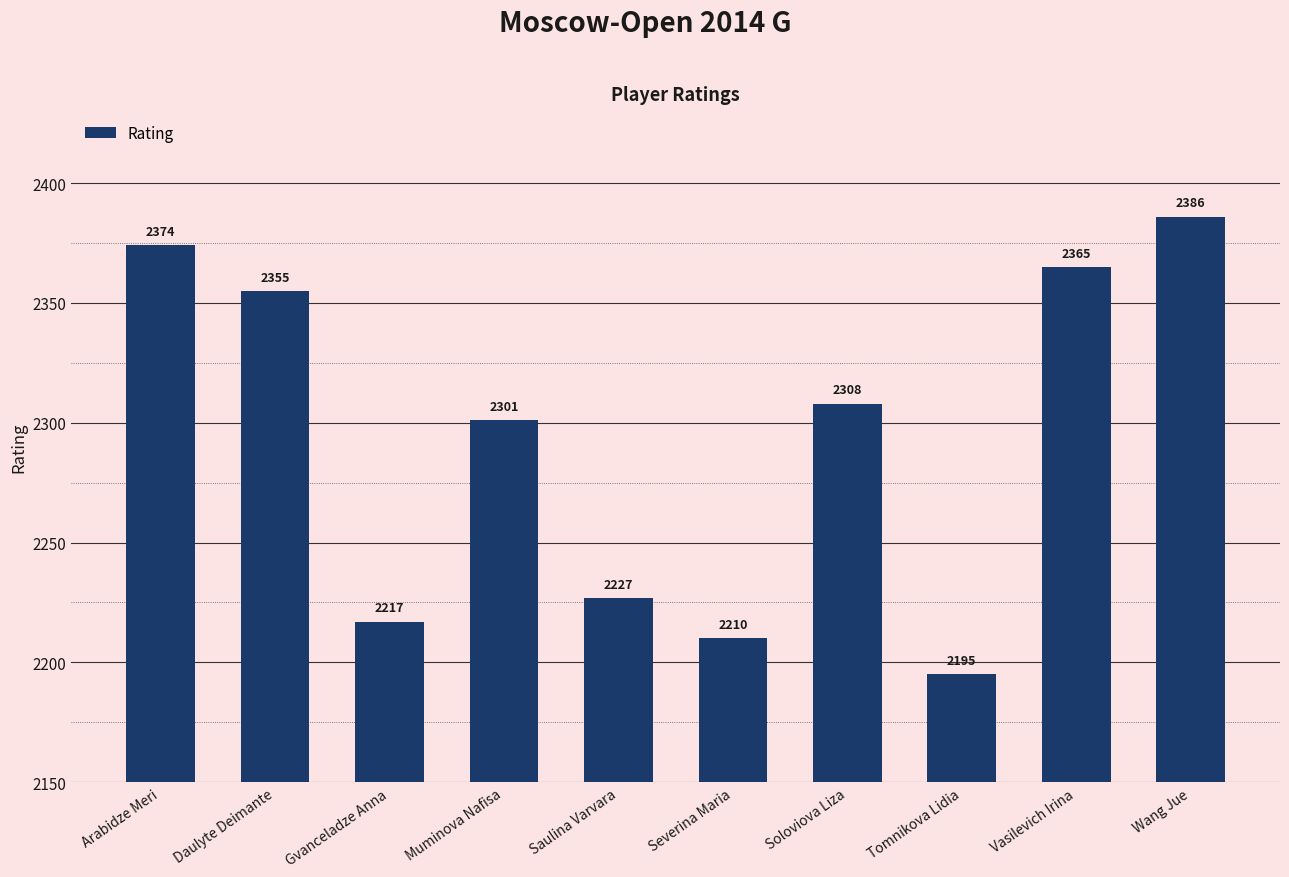

Which label corresponds to the largest value in the chart?

Wang Jue